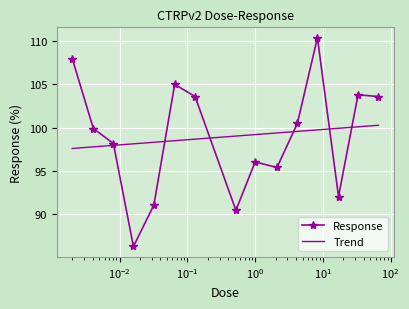

Which series has the widest spread of values?

Response